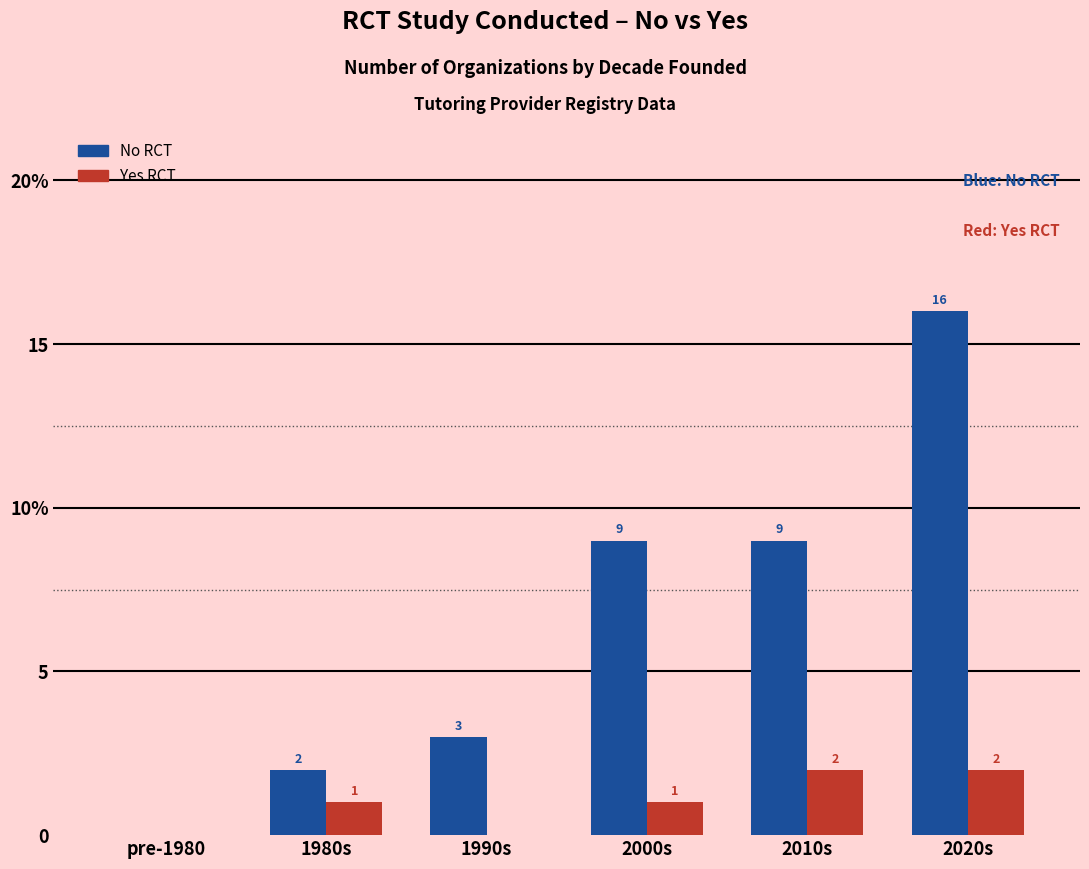

The No RCT series shows 12 at 2010s. True or false?

False